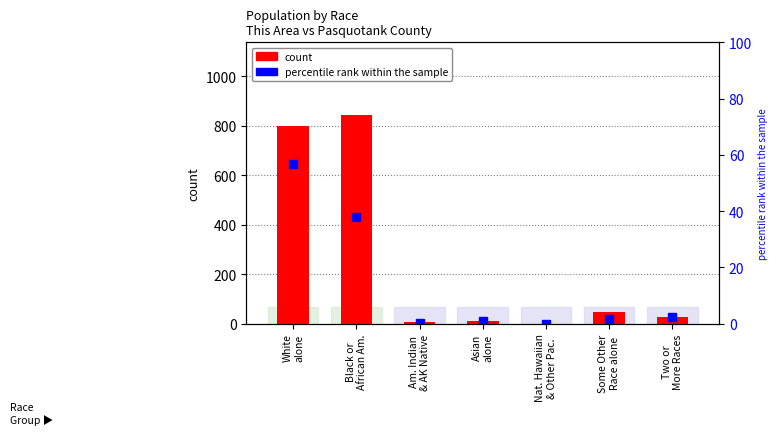

What is the difference between the second highest and second lowest values in the percentile rank within the sample series?

37.4